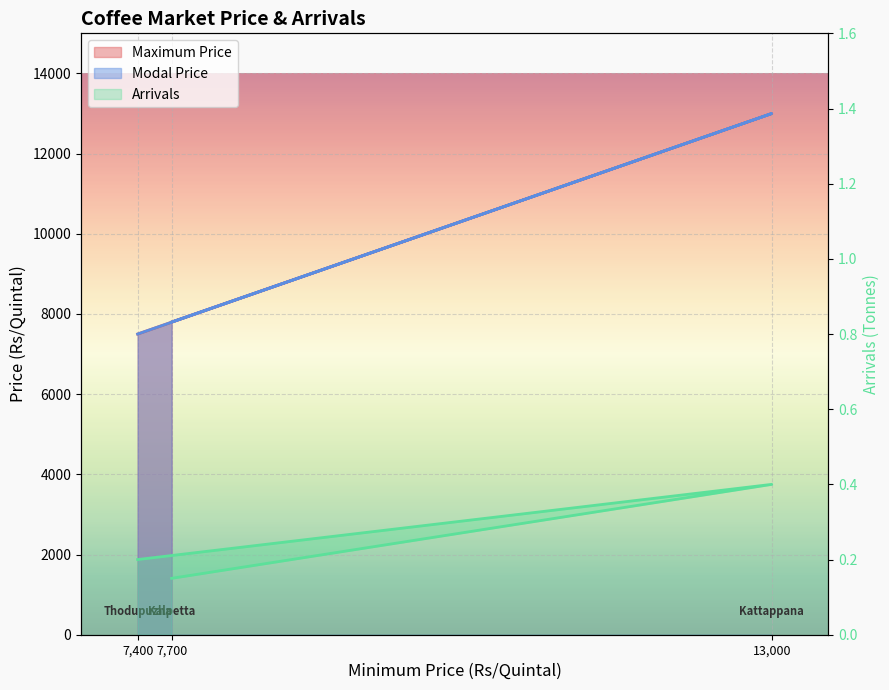

Count the number of categories in the chart.

3